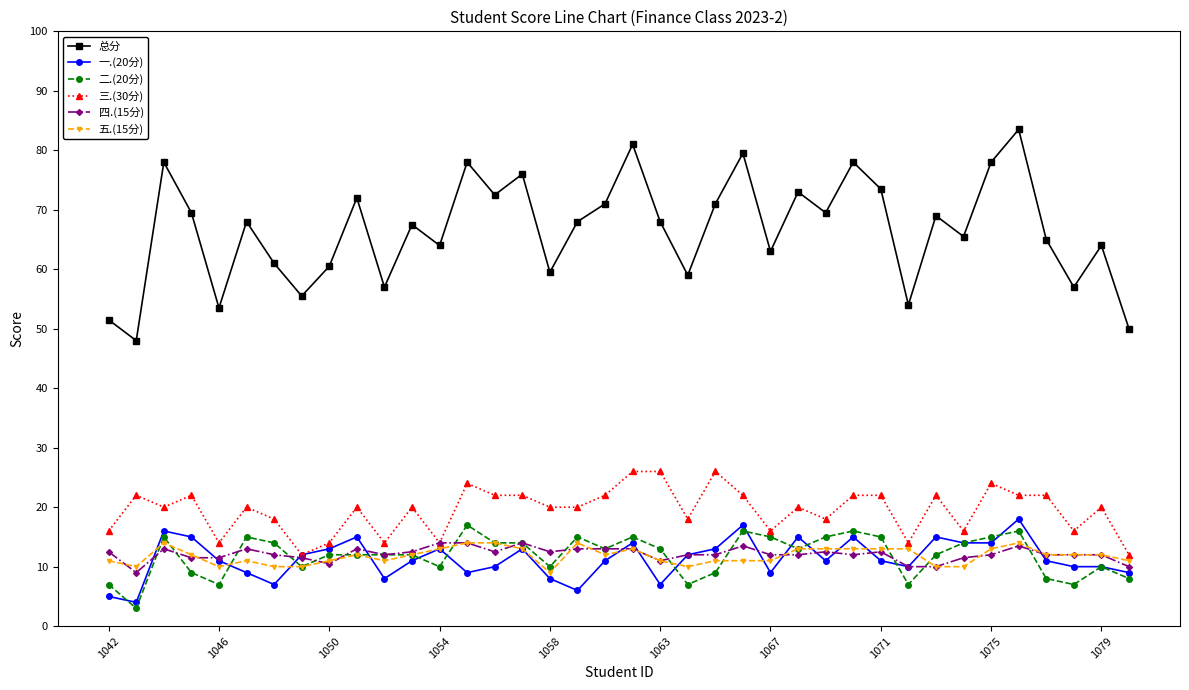

True or false: 一.(20分) and 总分 cross at least once.

False